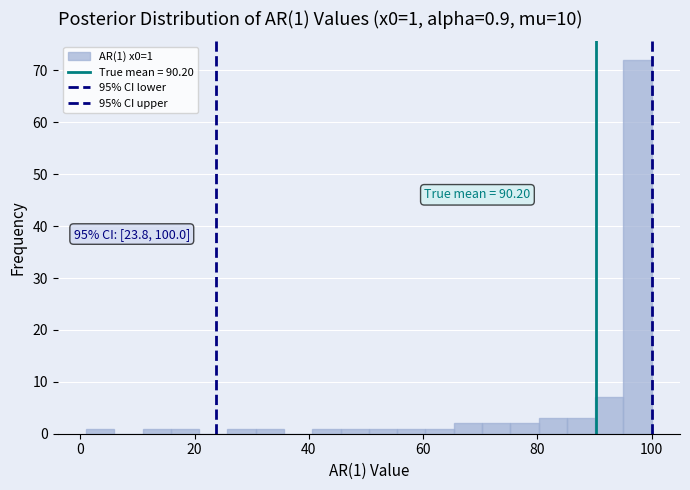

Around what value on the x-axis is the tallest bar? Give the approximate position of its centre, as read against the axis.

98